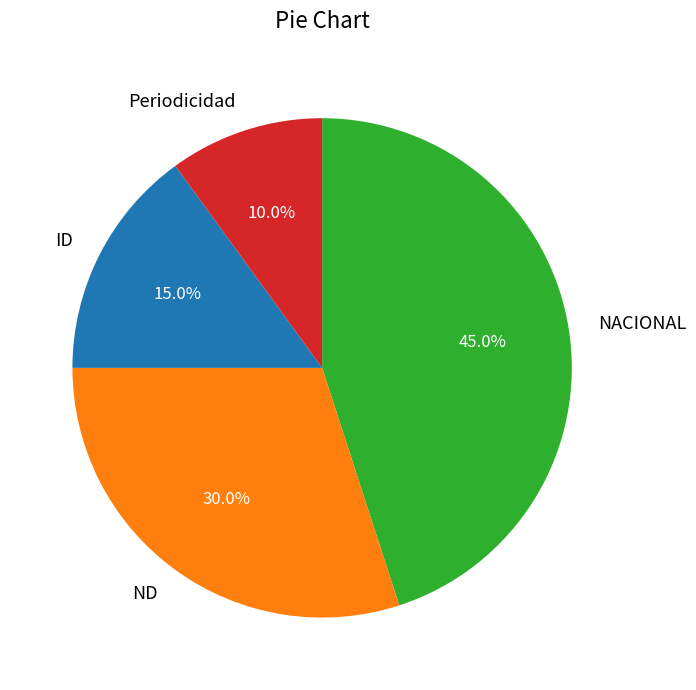

Which has a higher value, ID or ND?

ND